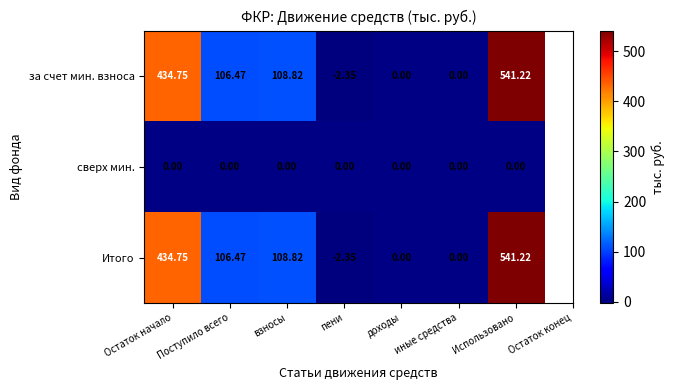

Which label corresponds to the largest value in the chart?

Использовано